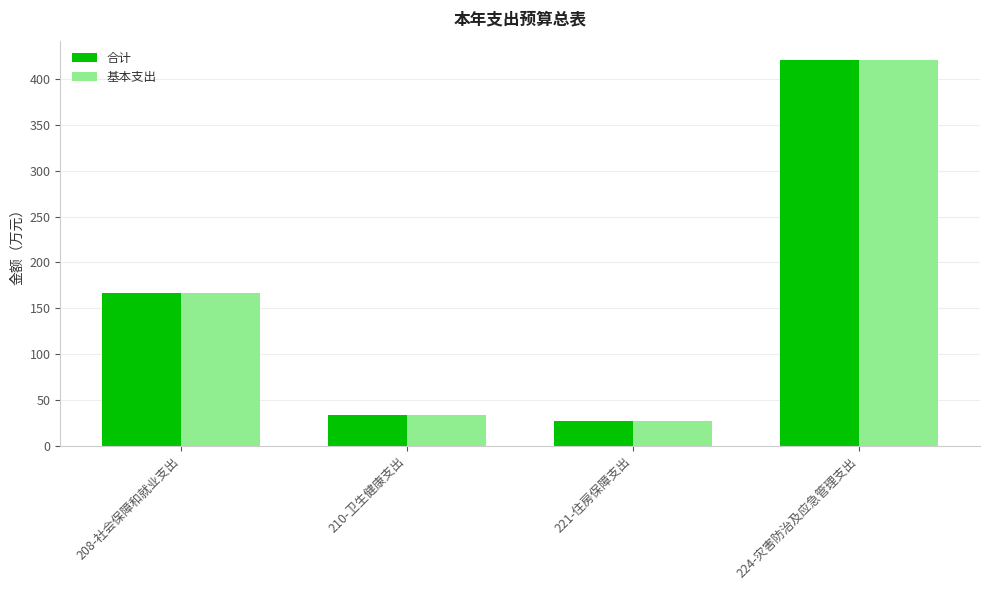

At which label does 合计 reach its minimum?

221-住房保障支出